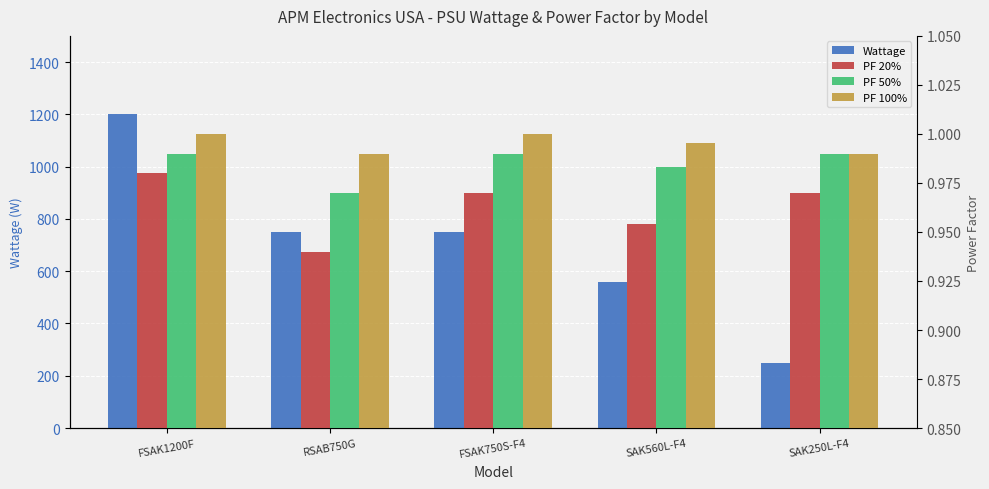

What value does the PF 100% series have at FSAK750S-F4?

1.0